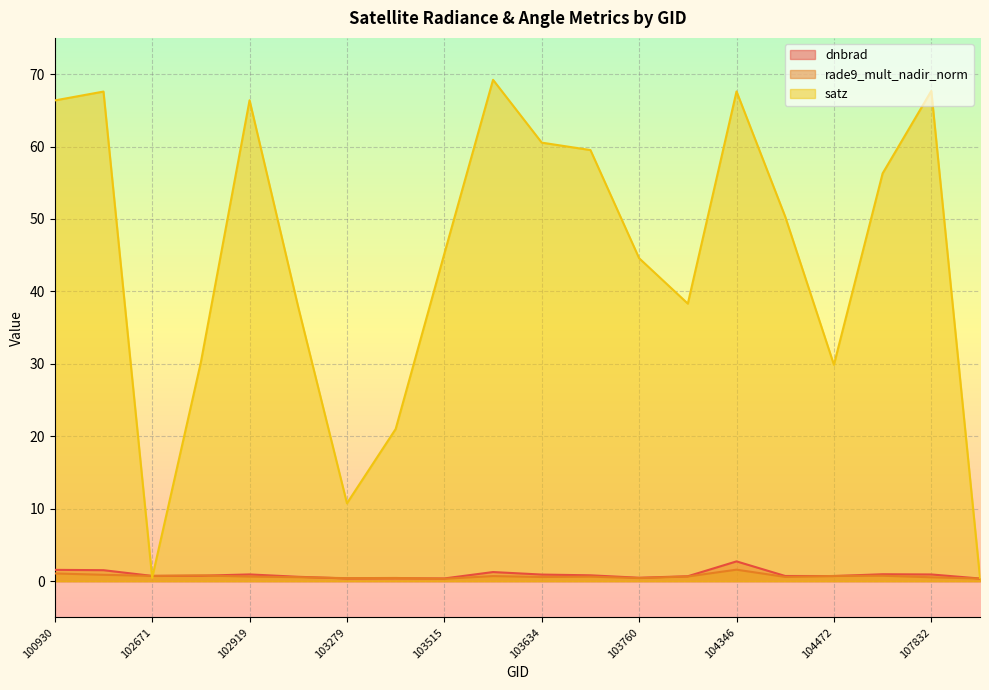

True or false: dnbrad has a value of 0.7 at 104112.

True